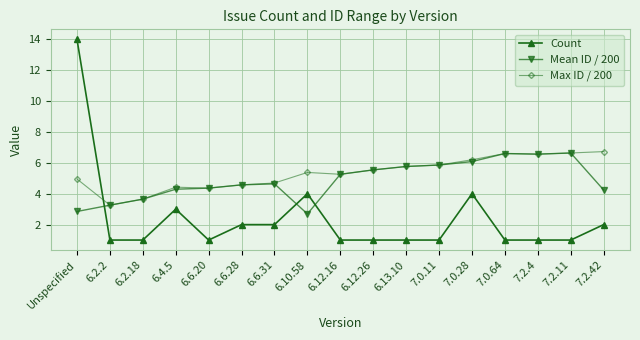

Is the value of Count at 6.2.18 greater than the value of Max ID / 200 at 6.12.26?

No